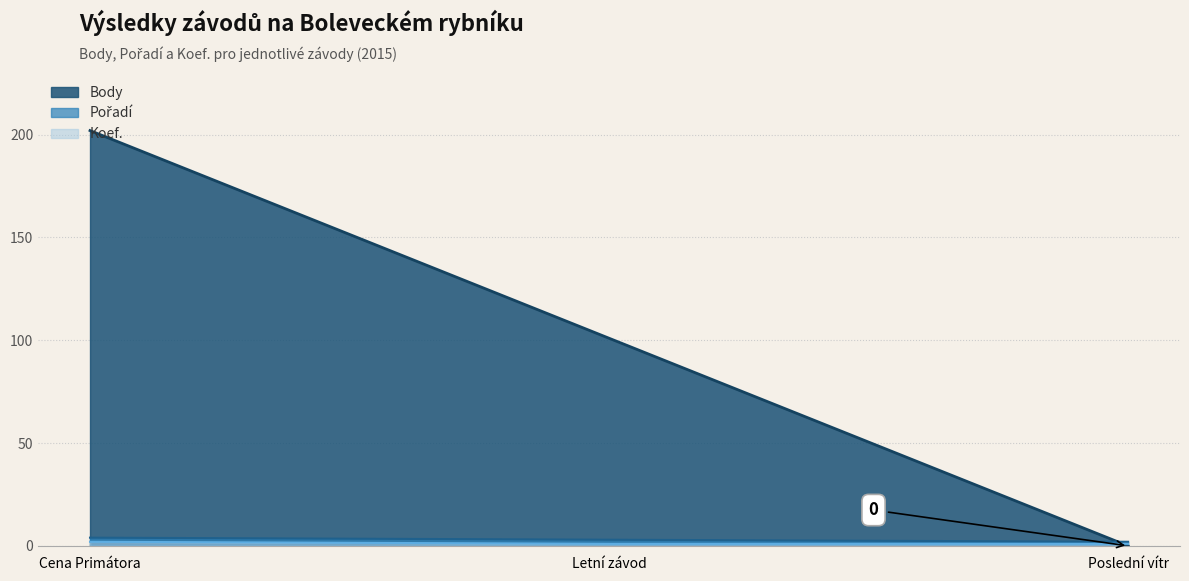

Does the chart have visible grid lines?

Yes